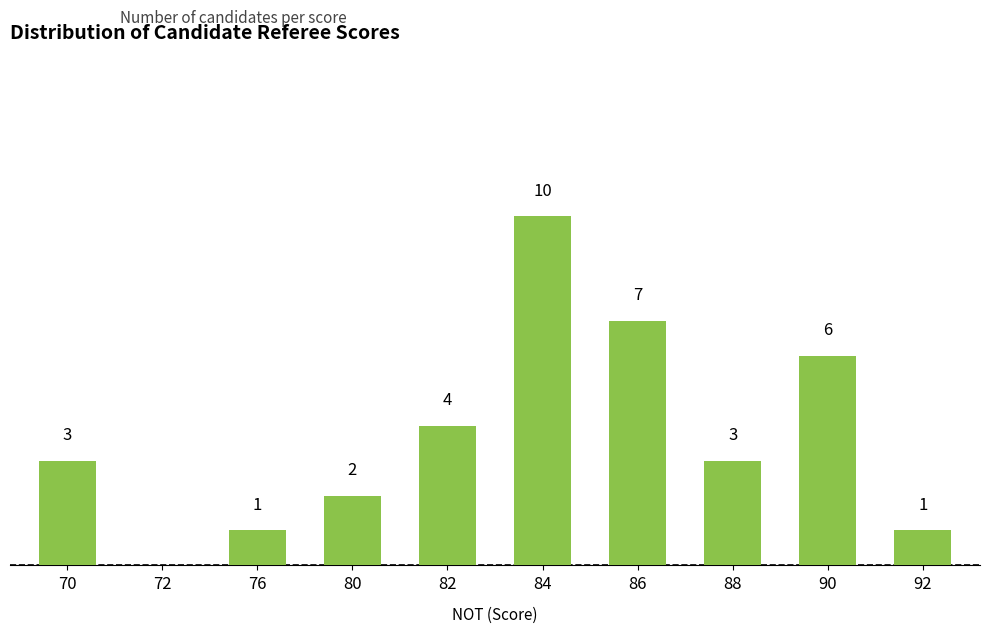

Are the bars horizontal?

No